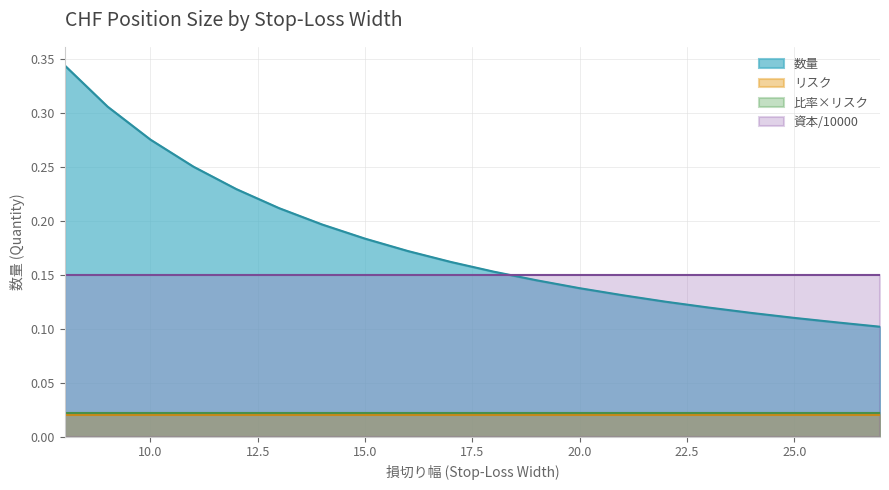

What is the maximum value shown in the chart?

0.3